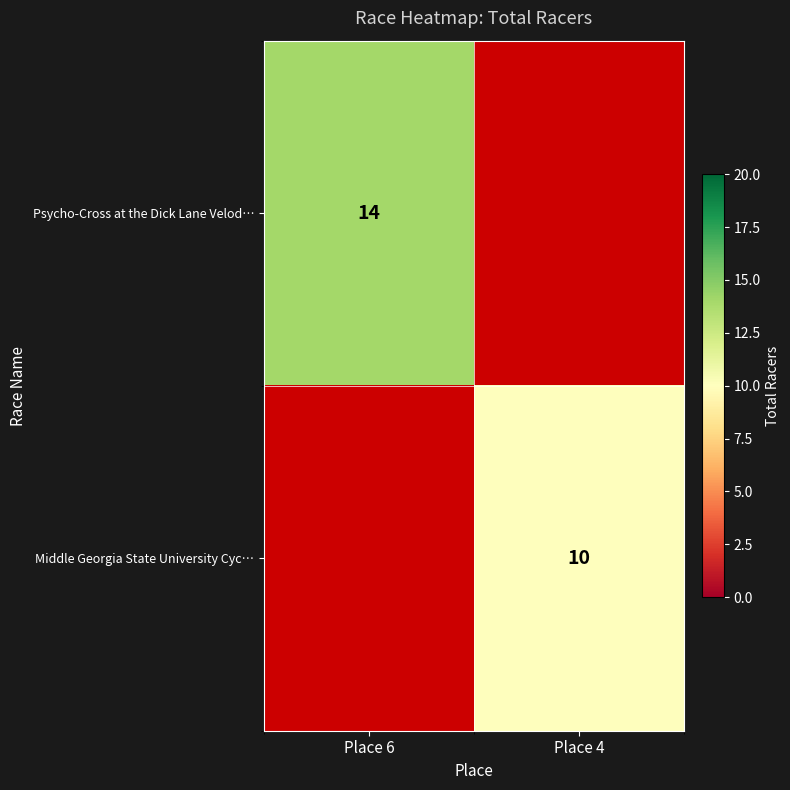

True or false: Middle Georgia State University Cyc… has a value of 10 at Place 4.

True